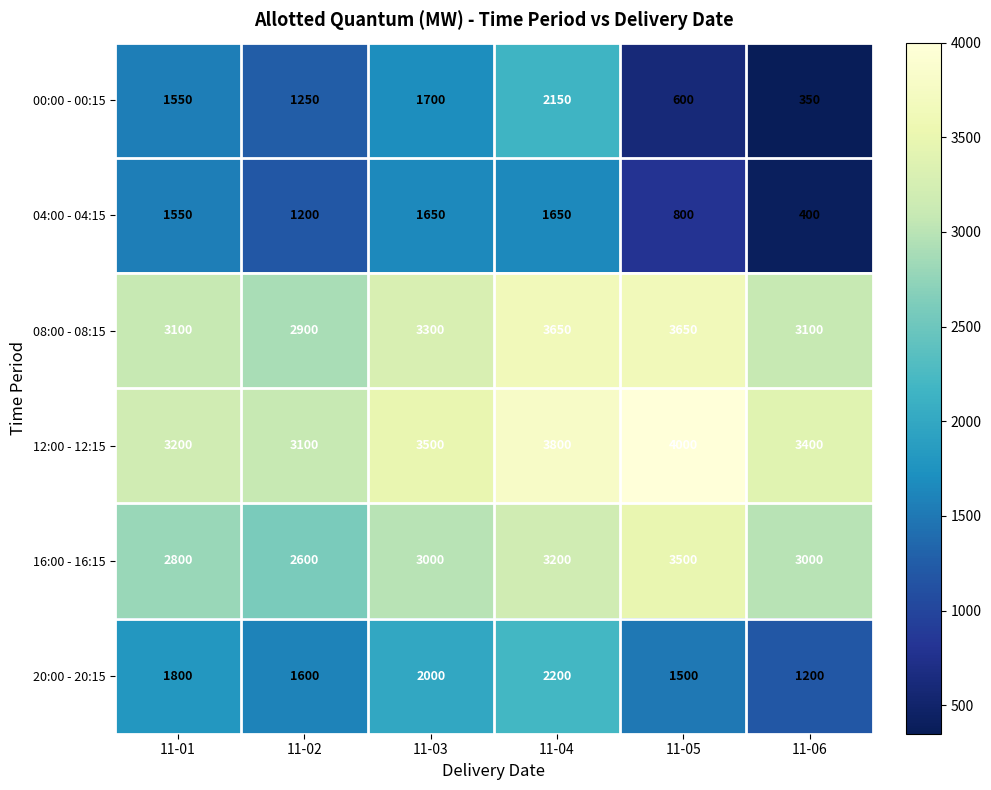

At how many categories does at least one series exceed 1859?

6